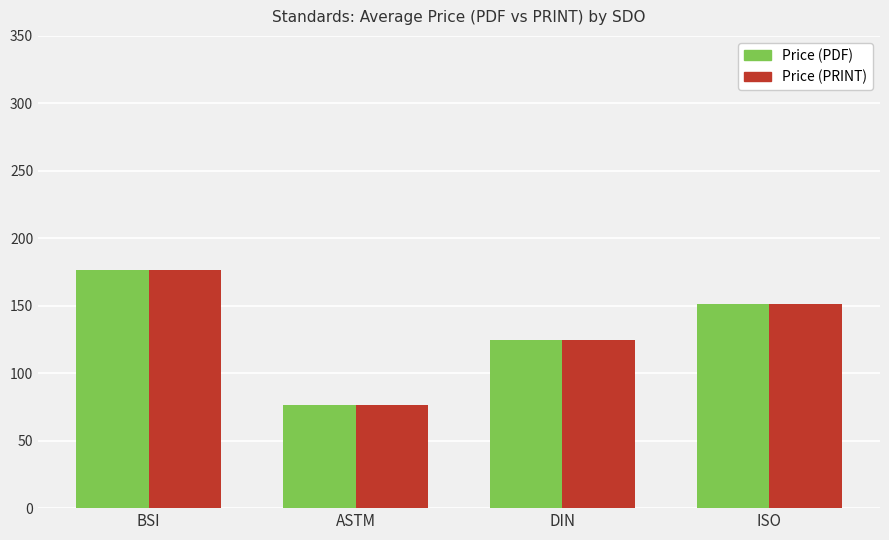

Which label corresponds to the largest value in the chart?

BSI